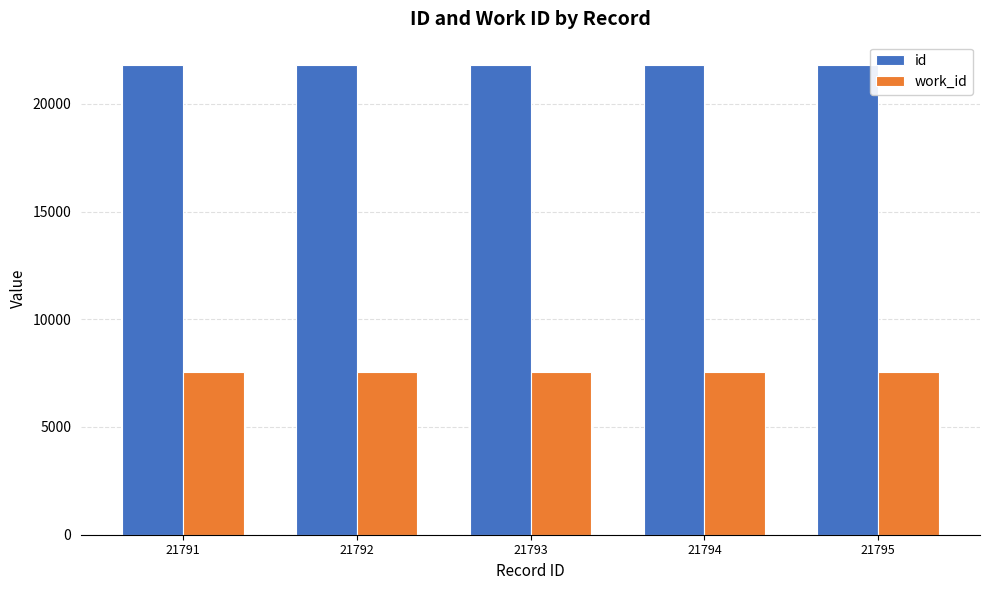

The value of work_id at 21791 is 5089. True or false?

False